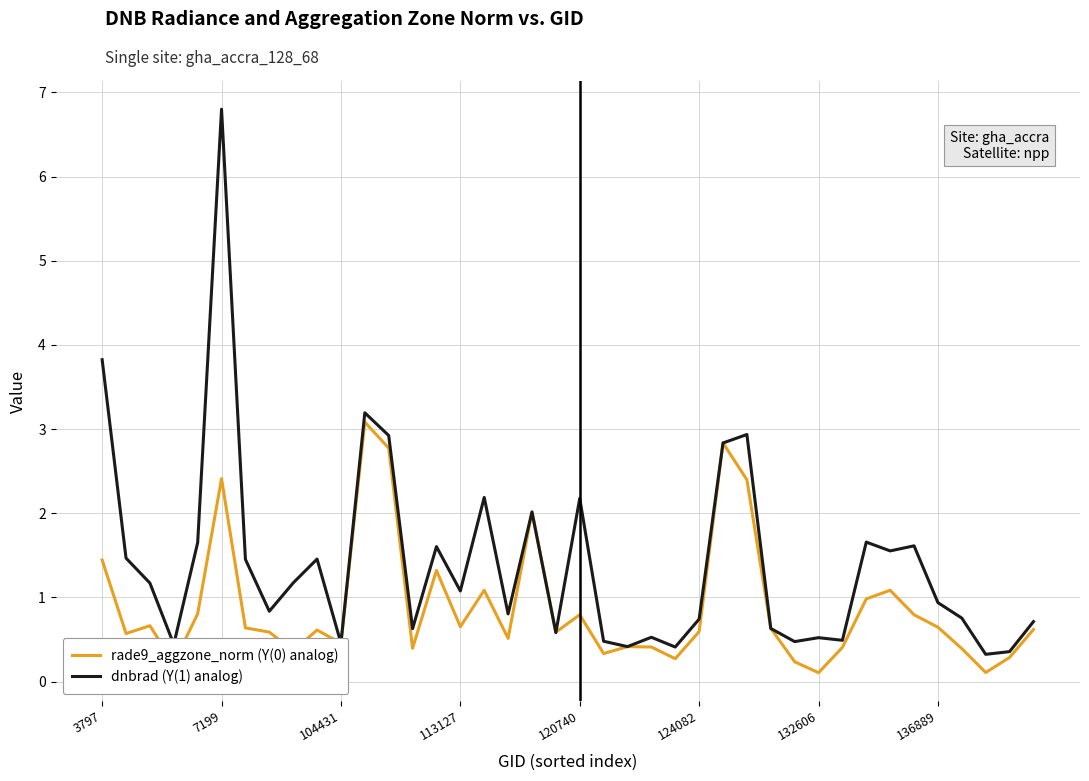

How many categories are shown in the chart?

40